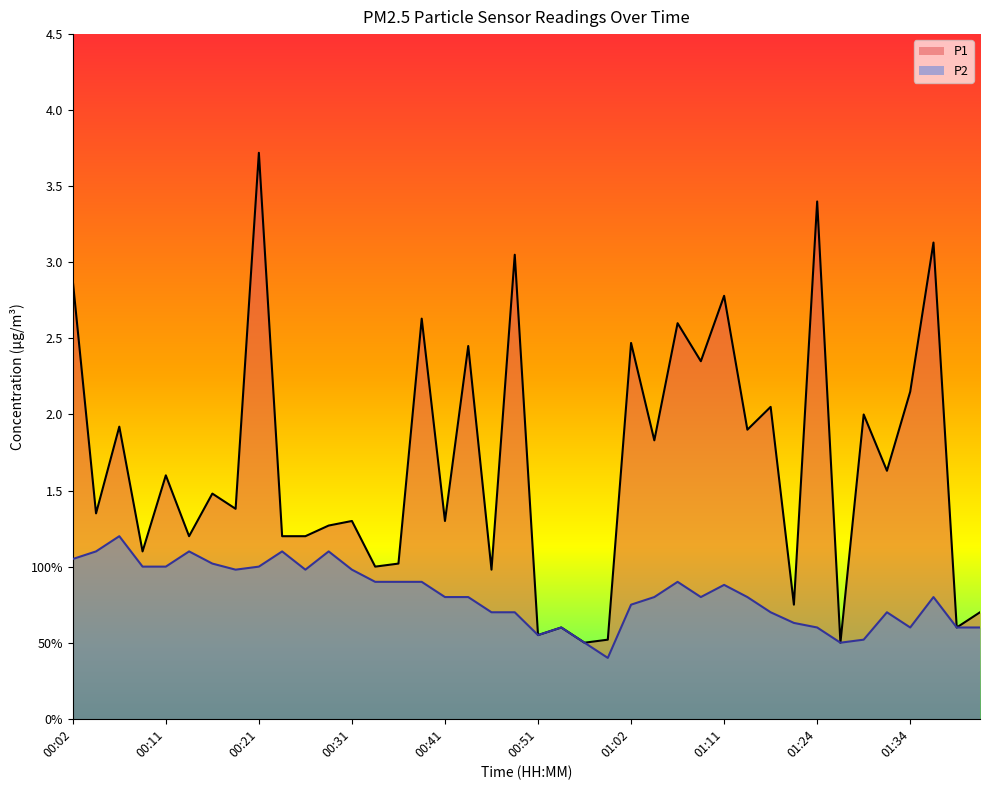

Between 00:46 and 00:59, which series saw the biggest shift?

P1